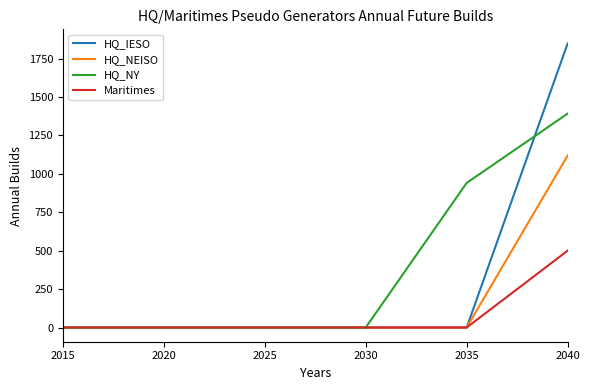

Which series changed the most between 2030 and 2035?

HQ_NY